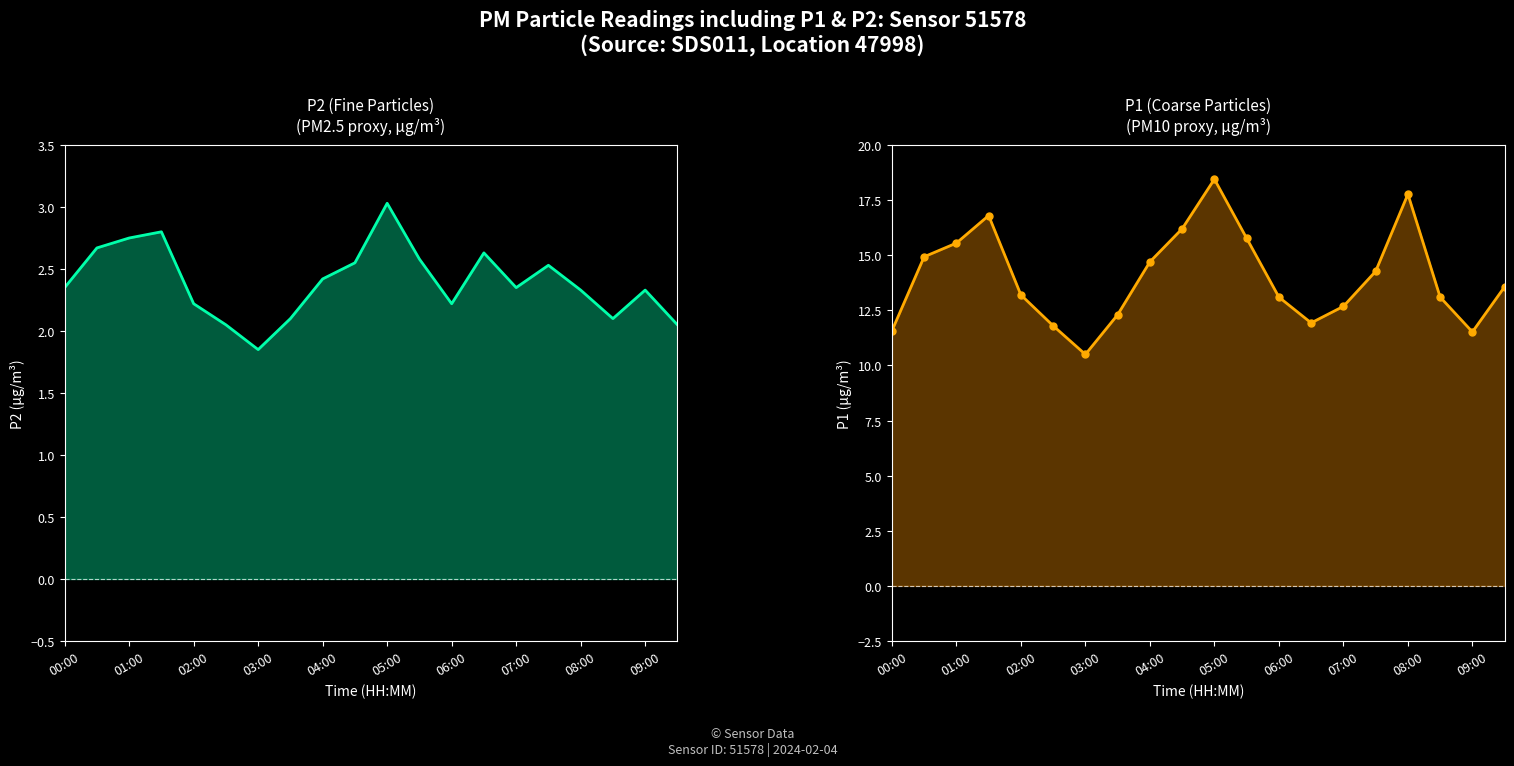

Is the value of P1 at 02:00 greater than the value of P2 at 03:00?

Yes